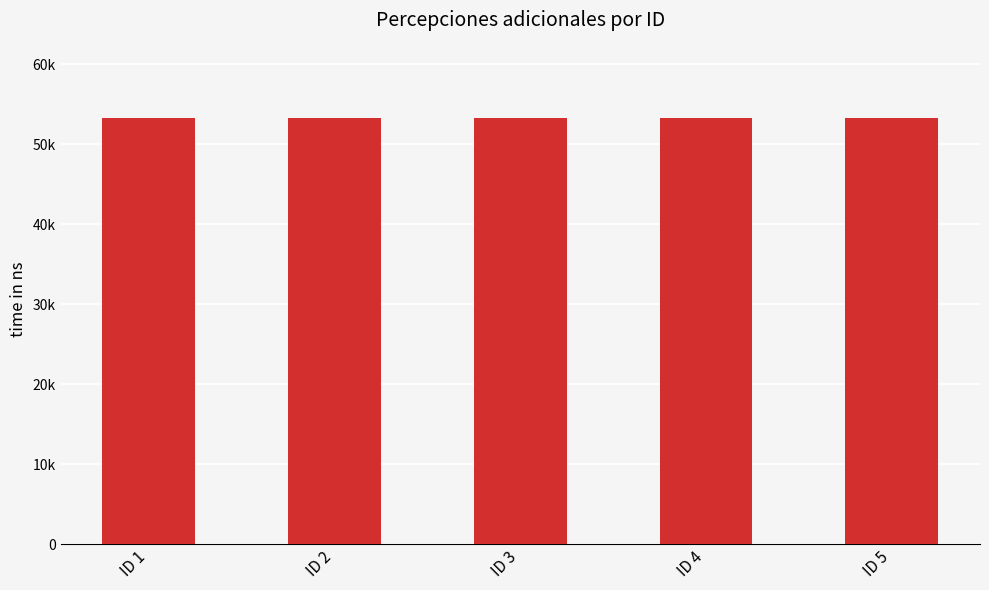

Are the bars grouped side by side (vs. stacked)?

No